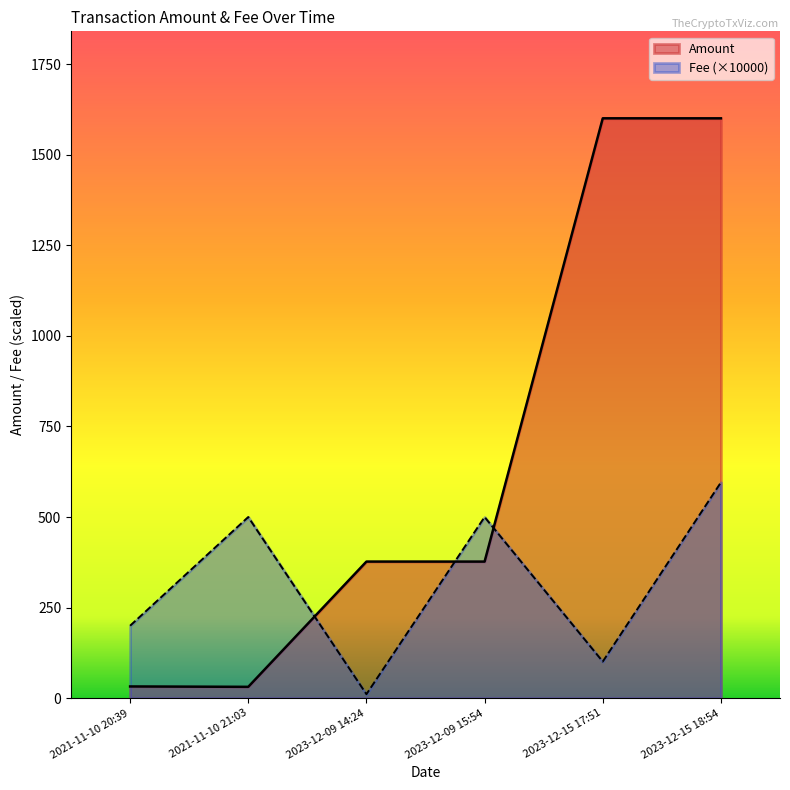

At which label is Fee closest to 0?

2023-12-09 14:24